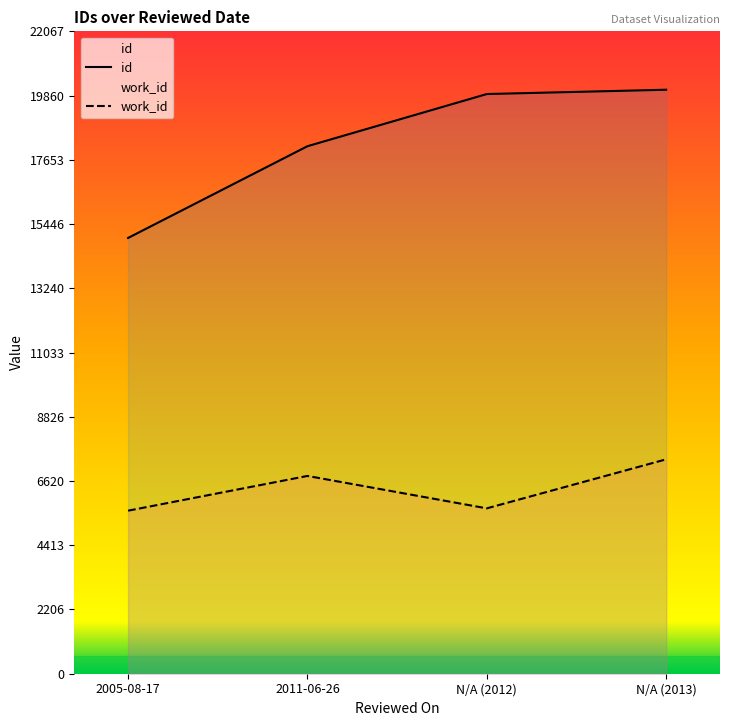

What is the difference between the second highest and minimum values in the work_id series?

1193